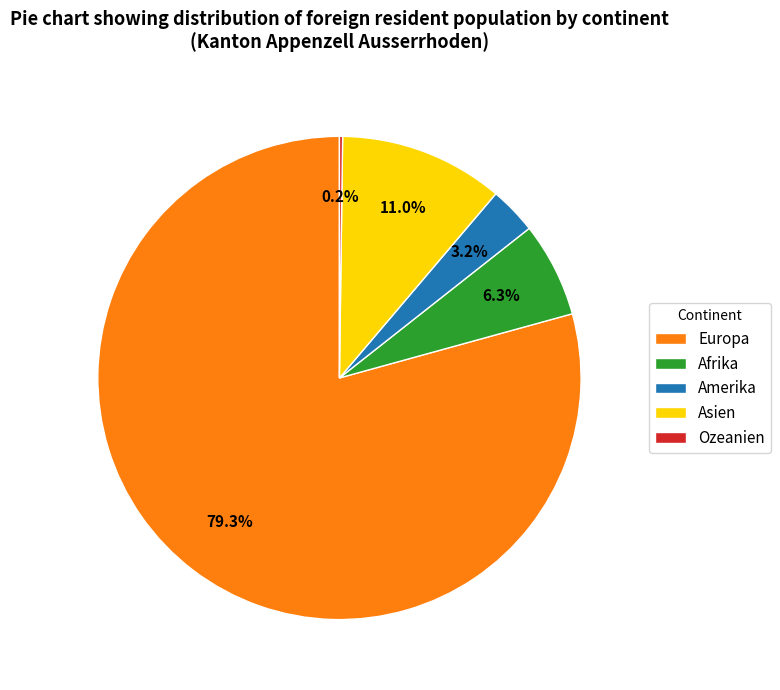

Is the sum of Asien and Europa greater than half?

Yes